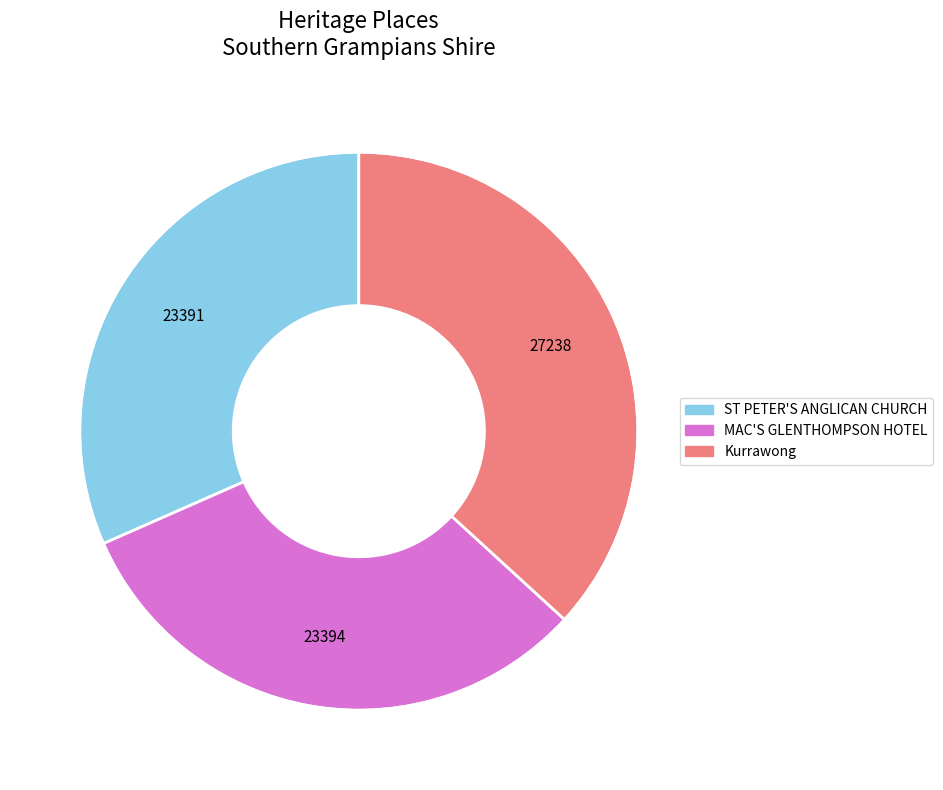

Do Kurrawong and ST PETER'S ANGLICAN CHURCH together represent more than half of the pie?

Yes